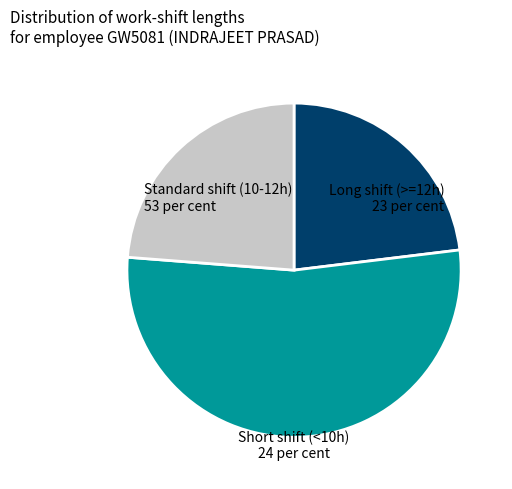

Rank the categories by value from highest to lowest.

Standard shift (10-12h), Short shift (<10h), Long shift (>=12h)